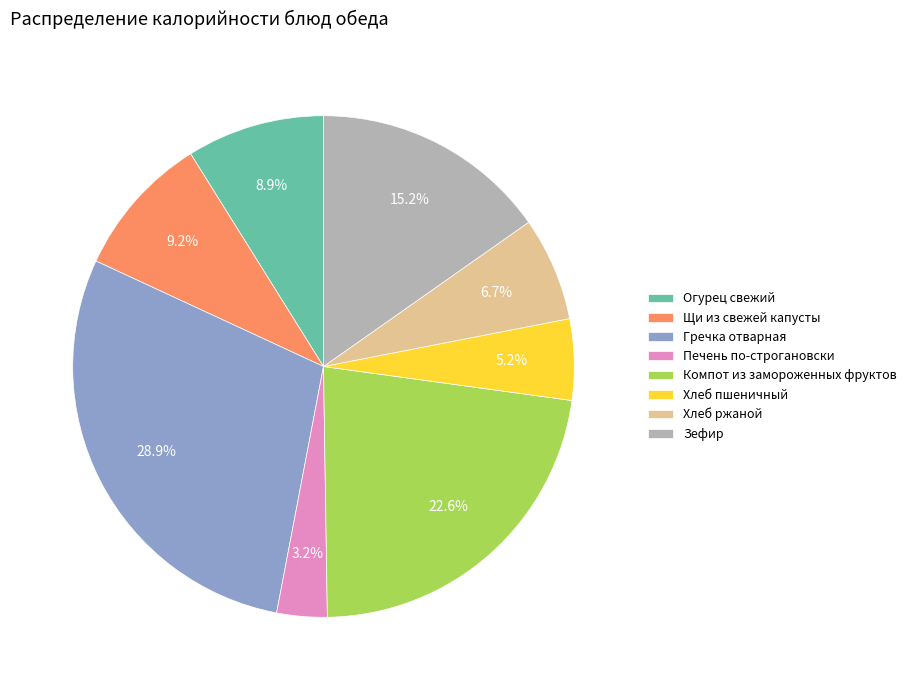

Count the number of slices in the pie.

8